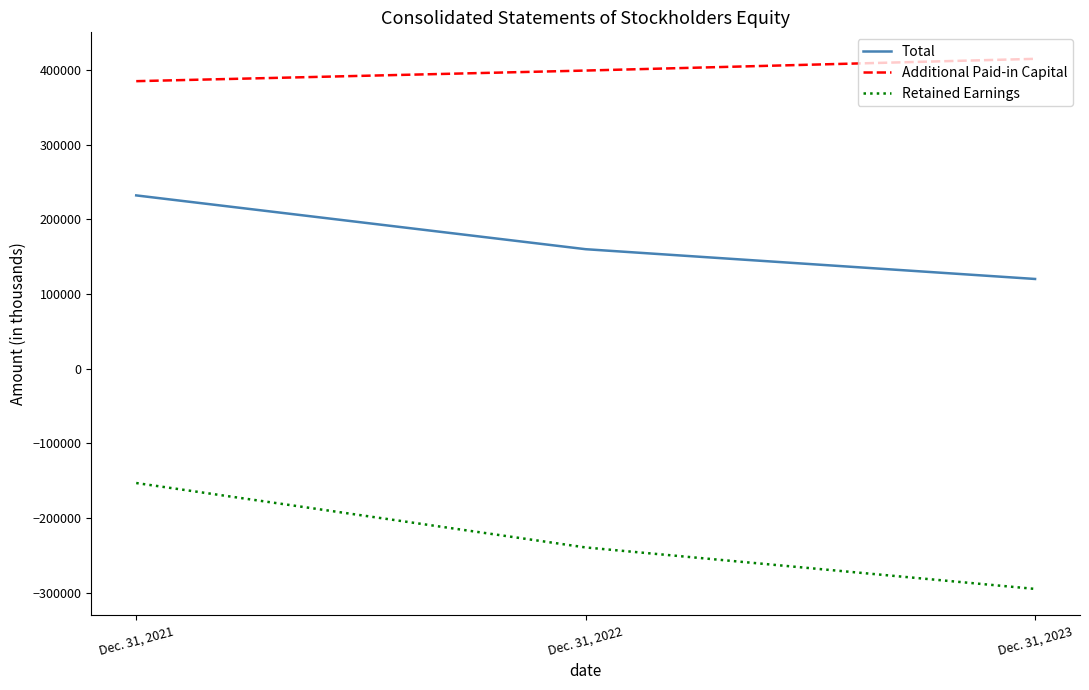

At which label is Total closest to 176161?

Dec. 31, 2022